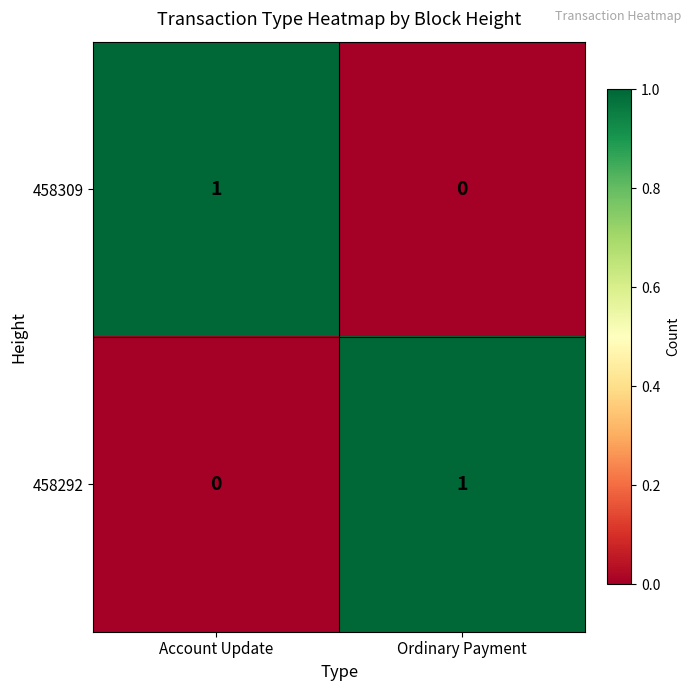

Where is 458309 nearest to the value 0?

Ordinary Payment